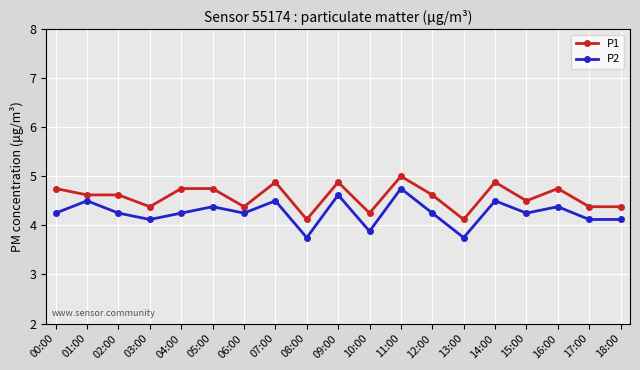

What are all the series names shown in the legend?

P1, P2